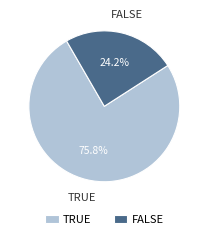

Combined, do FALSE and TRUE account for over 50%?

Yes